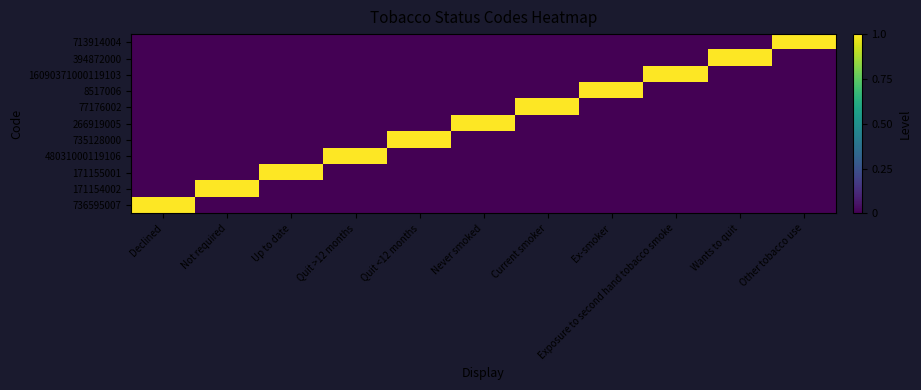

Reading right to left, list all the values displayed in this chart.

736595007: Other tobacco use=0	Wants to quit=0	Exposure to second hand tobacco smoke=0	Ex-smoker=0	Current smoker=0	Never smoked=0	Quit <12 months=0	Quit >12 months=0	Up to date=0	Not required=0	Declined=1
171154002: Other tobacco use=0	Wants to quit=0	Exposure to second hand tobacco smoke=0	Ex-smoker=0	Current smoker=0	Never smoked=0	Quit <12 months=0	Quit >12 months=0	Up to date=0	Not required=1	Declined=0
171155001: Other tobacco use=0	Wants to quit=0	Exposure to second hand tobacco smoke=0	Ex-smoker=0	Current smoker=0	Never smoked=0	Quit <12 months=0	Quit >12 months=0	Up to date=1	Not required=0	Declined=0
48031000119106: Other tobacco use=0	Wants to quit=0	Exposure to second hand tobacco smoke=0	Ex-smoker=0	Current smoker=0	Never smoked=0	Quit <12 months=0	Quit >12 months=1	Up to date=0	Not required=0	Declined=0
735128000: Other tobacco use=0	Wants to quit=0	Exposure to second hand tobacco smoke=0	Ex-smoker=0	Current smoker=0	Never smoked=0	Quit <12 months=1	Quit >12 months=0	Up to date=0	Not required=0	Declined=0
266919005: Other tobacco use=0	Wants to quit=0	Exposure to second hand tobacco smoke=0	Ex-smoker=0	Current smoker=0	Never smoked=1	Quit <12 months=0	Quit >12 months=0	Up to date=0	Not required=0	Declined=0
77176002: Other tobacco use=0	Wants to quit=0	Exposure to second hand tobacco smoke=0	Ex-smoker=0	Current smoker=1	Never smoked=0	Quit <12 months=0	Quit >12 months=0	Up to date=0	Not required=0	Declined=0
8517006: Other tobacco use=0	Wants to quit=0	Exposure to second hand tobacco smoke=0	Ex-smoker=1	Current smoker=0	Never smoked=0	Quit <12 months=0	Quit >12 months=0	Up to date=0	Not required=0	Declined=0
16090371000119103: Other tobacco use=0	Wants to quit=0	Exposure to second hand tobacco smoke=1	Ex-smoker=0	Current smoker=0	Never smoked=0	Quit <12 months=0	Quit >12 months=0	Up to date=0	Not required=0	Declined=0
394872000: Other tobacco use=0	Wants to quit=1	Exposure to second hand tobacco smoke=0	Ex-smoker=0	Current smoker=0	Never smoked=0	Quit <12 months=0	Quit >12 months=0	Up to date=0	Not required=0	Declined=0
713914004: Other tobacco use=1	Wants to quit=0	Exposure to second hand tobacco smoke=0	Ex-smoker=0	Current smoker=0	Never smoked=0	Quit <12 months=0	Quit >12 months=0	Up to date=0	Not required=0	Declined=0